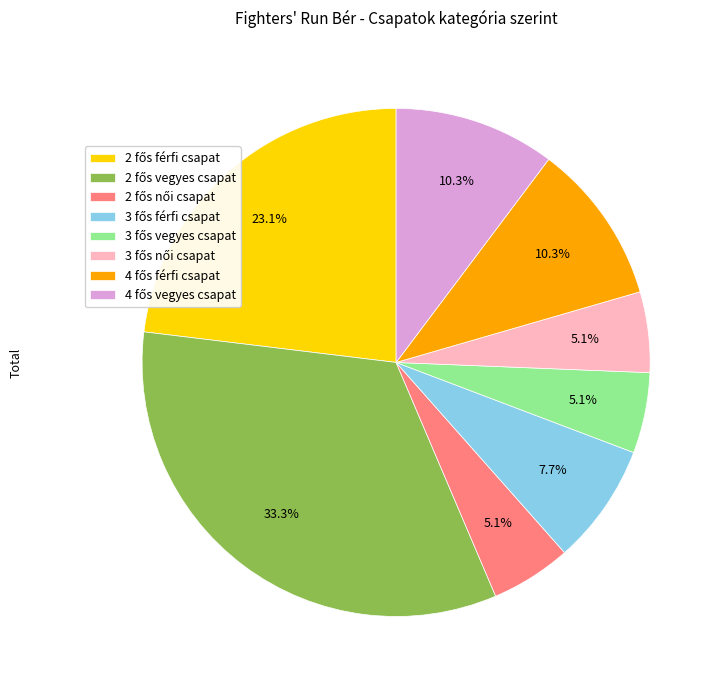

Is there a majority slice in this chart?

No